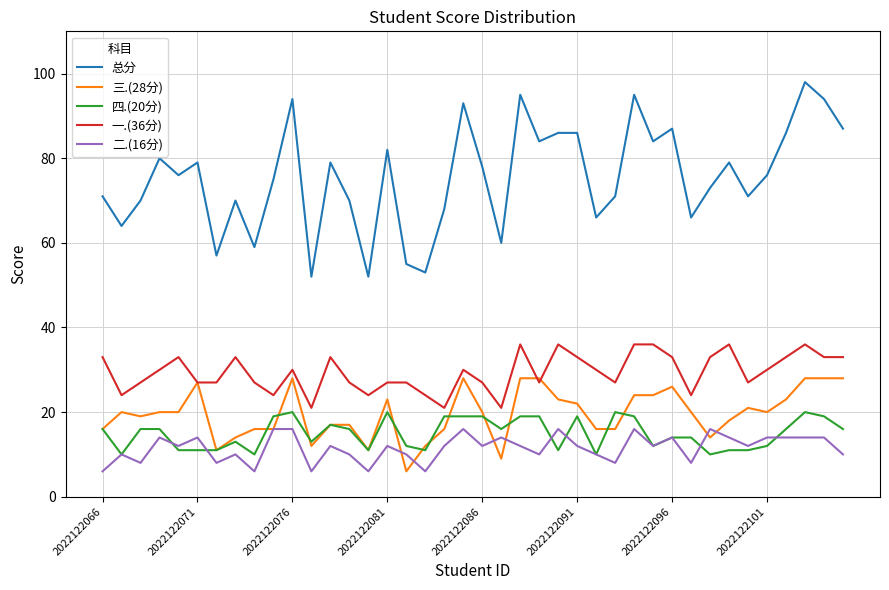

Which series has the largest range (max minus min)?

总分